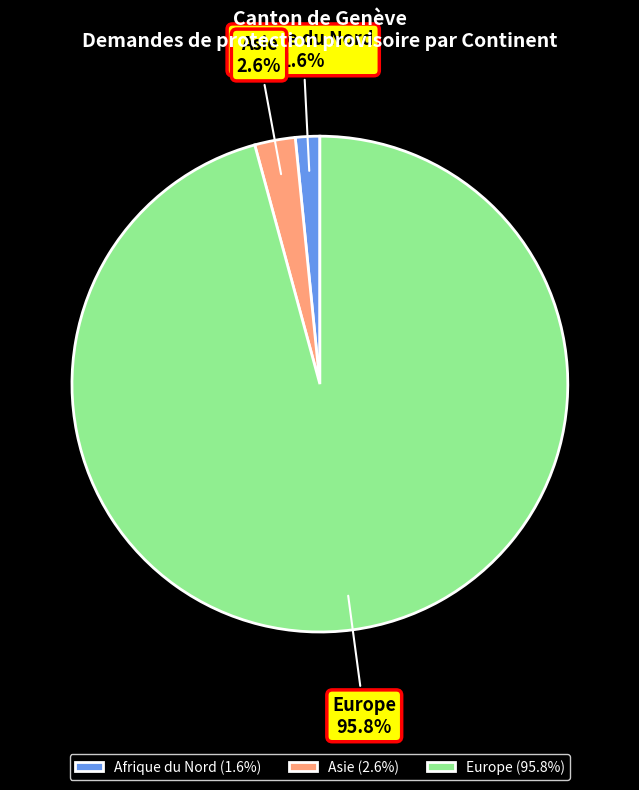

Is Europe the majority of the pie?

Yes